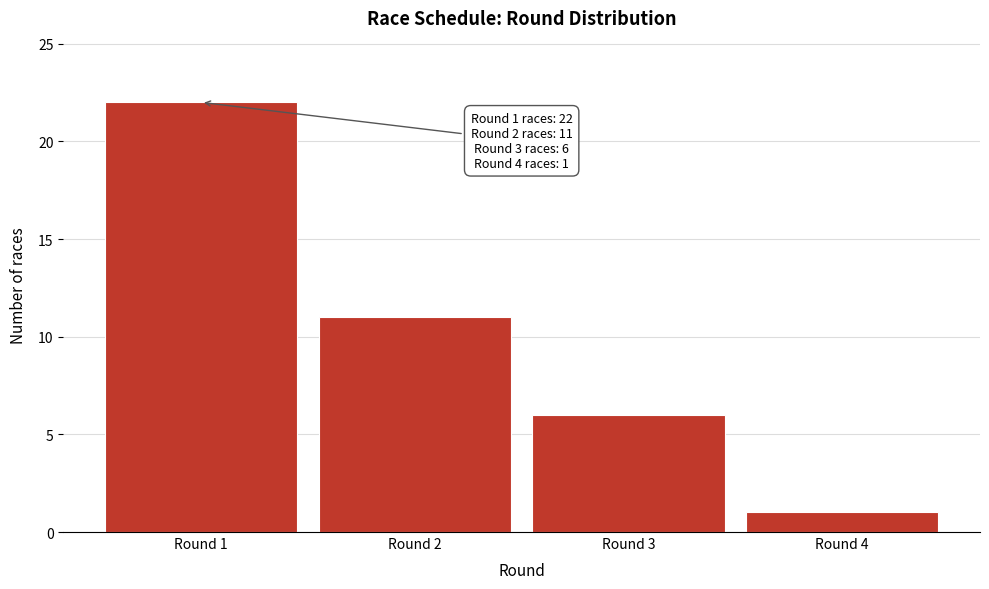

Reading left to right, transcribe all the data shown in this chart.

22	11	6	1